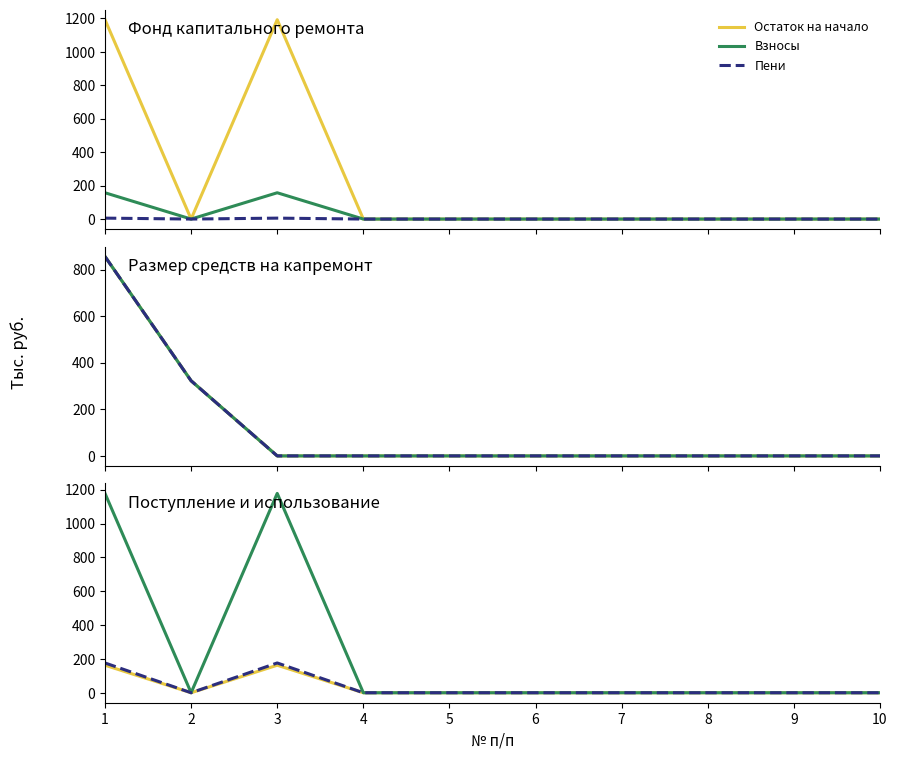

Count the number of categories in the chart.

10